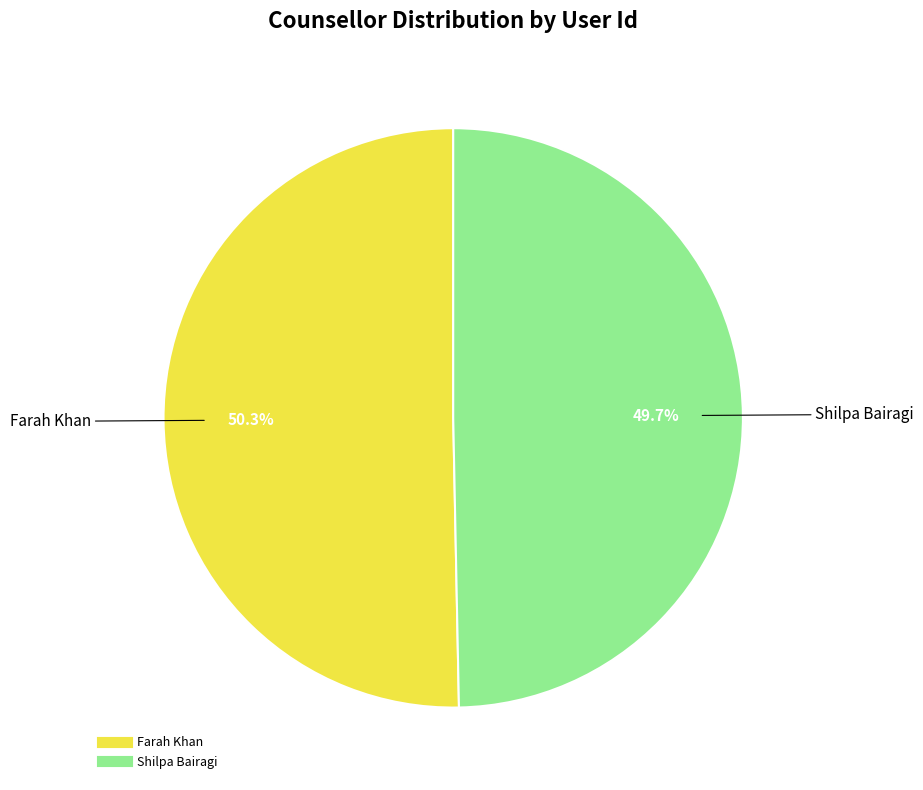

Which has a higher value, Farah Khan or Shilpa Bairagi?

Farah Khan